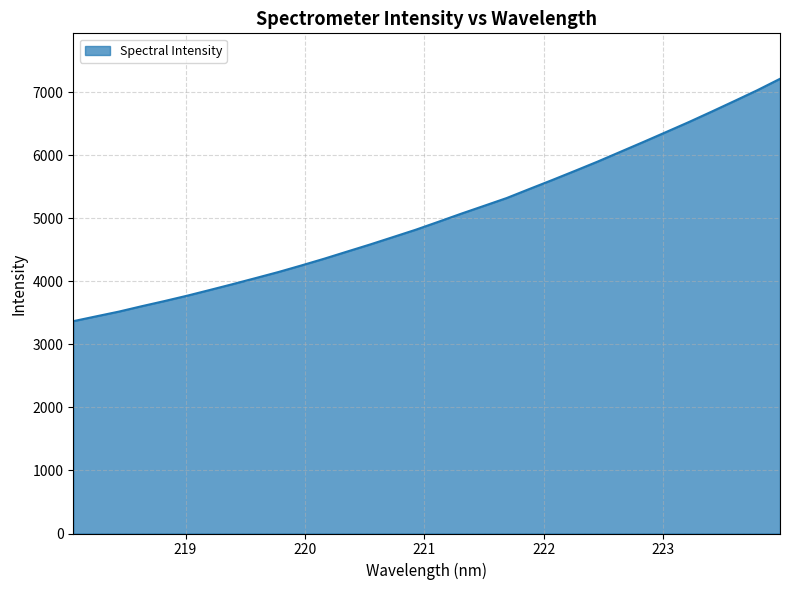

What is the smallest value displayed?

3369.1